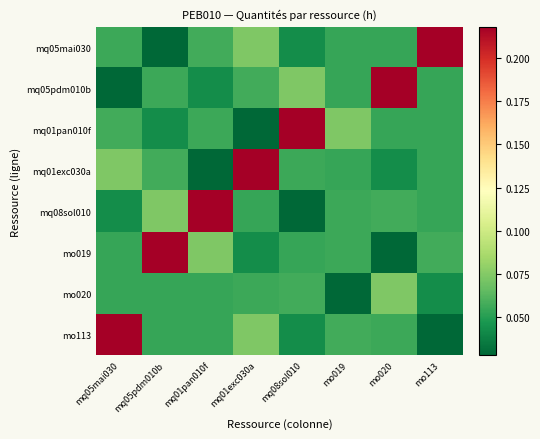

Reading left to right, extract all data points from this chart.

mq05mai030: mq05mai030=0.1	mq05pdm010b=0.0	mq01pan010f=0.1	mq01exc030a=0.1	mq08sol010=0.0	mo019=0.1	mo020=0.1	mo113=0.2
mq05pdm010b: mq05mai030=0.0	mq05pdm010b=0.1	mq01pan010f=0.0	mq01exc030a=0.1	mq08sol010=0.1	mo019=0.1	mo020=0.2	mo113=0.1
mq01pan010f: mq05mai030=0.1	mq05pdm010b=0.0	mq01pan010f=0.1	mq01exc030a=0.0	mq08sol010=0.2	mo019=0.1	mo020=0.1	mo113=0.1
mq01exc030a: mq05mai030=0.1	mq05pdm010b=0.1	mq01pan010f=0.0	mq01exc030a=0.2	mq08sol010=0.1	mo019=0.1	mo020=0.0	mo113=0.1
mq08sol010: mq05mai030=0.0	mq05pdm010b=0.1	mq01pan010f=0.2	mq01exc030a=0.1	mq08sol010=0.0	mo019=0.1	mo020=0.1	mo113=0.1
mo019: mq05mai030=0.1	mq05pdm010b=0.2	mq01pan010f=0.1	mq01exc030a=0.0	mq08sol010=0.1	mo019=0.1	mo020=0.0	mo113=0.1
mo020: mq05mai030=0.1	mq05pdm010b=0.1	mq01pan010f=0.1	mq01exc030a=0.1	mq08sol010=0.1	mo019=0.0	mo020=0.1	mo113=0.0
mo113: mq05mai030=0.2	mq05pdm010b=0.1	mq01pan010f=0.1	mq01exc030a=0.1	mq08sol010=0.0	mo019=0.1	mo020=0.1	mo113=0.0